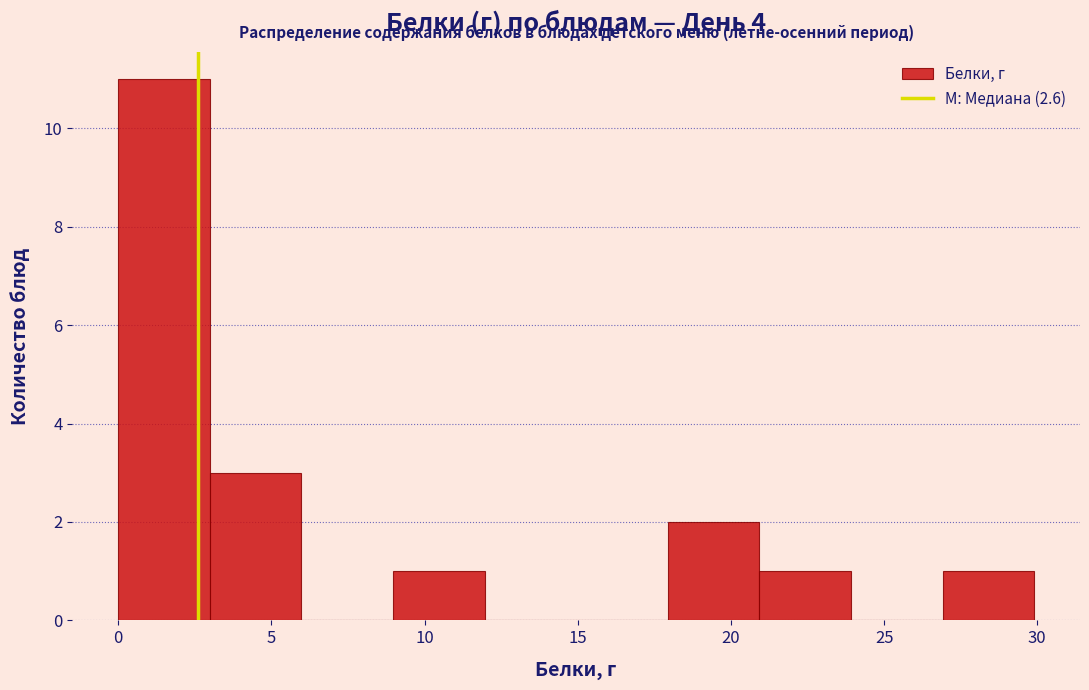

How tall is the bar that spans 3 to 6 on the x-axis? Neither the bar edges nor the heights are printed on the chart, so give them approximately, as read against the axes.

3